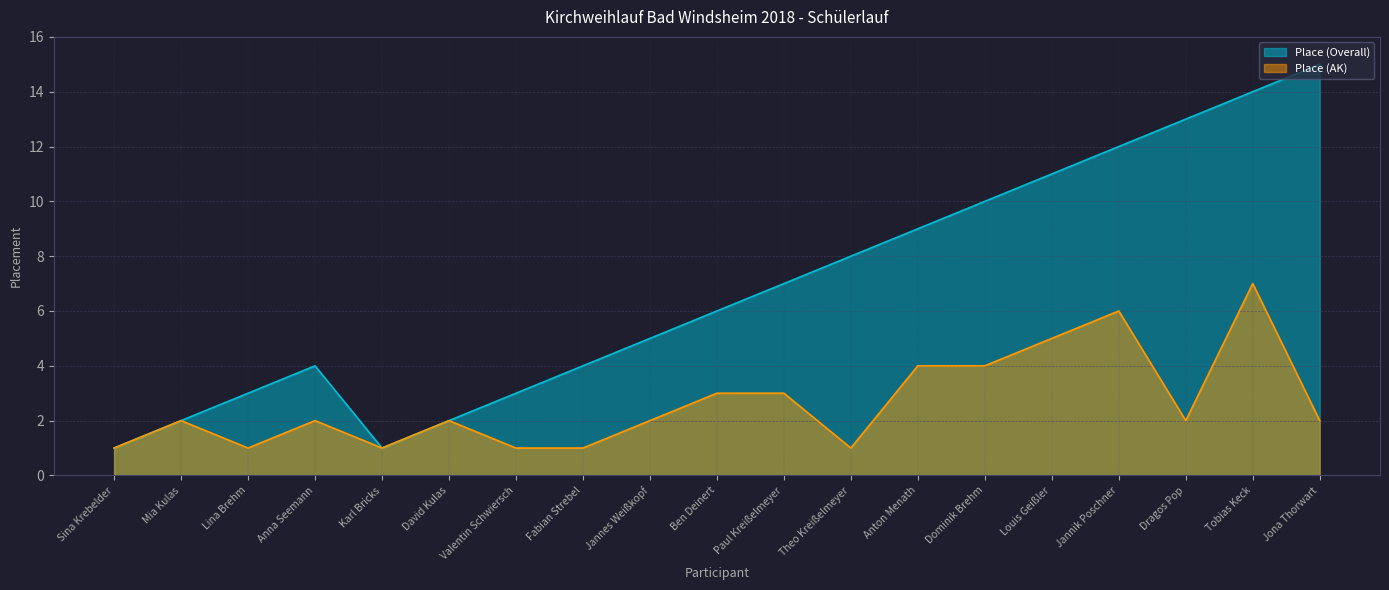

At how many categories does at least one series exceed 5?

10